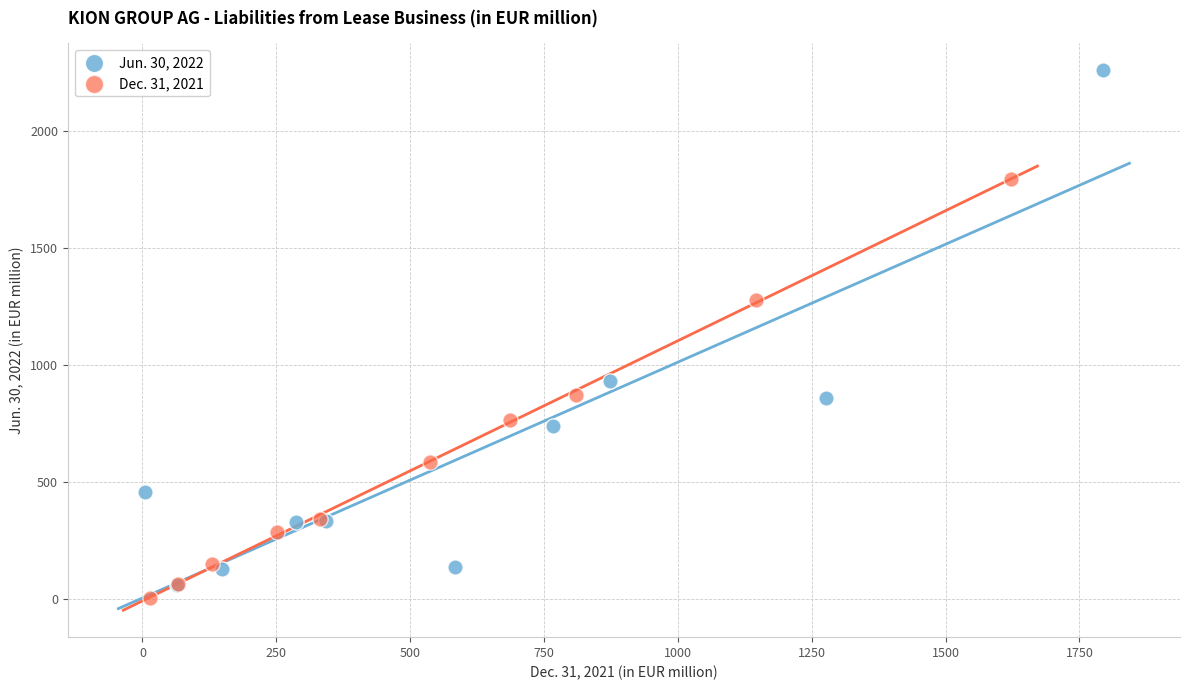

Which series reaches the maximum Y coordinate?

Jun. 30, 2022